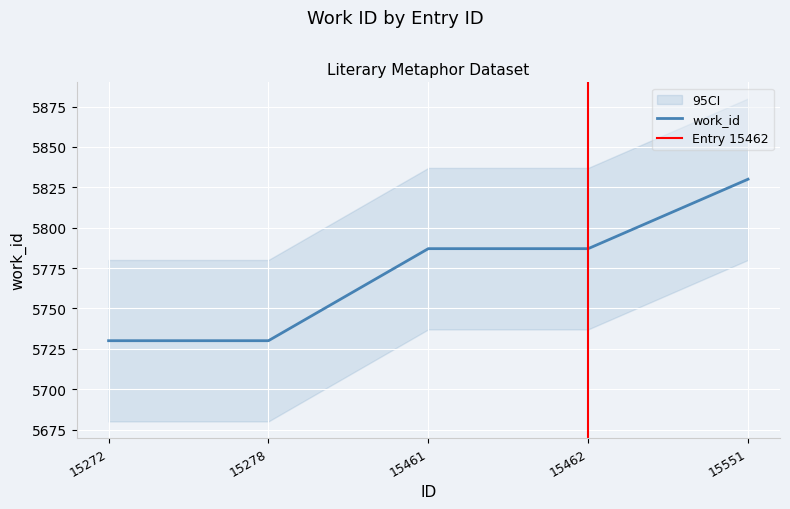

How many lines are shown in the chart?

1